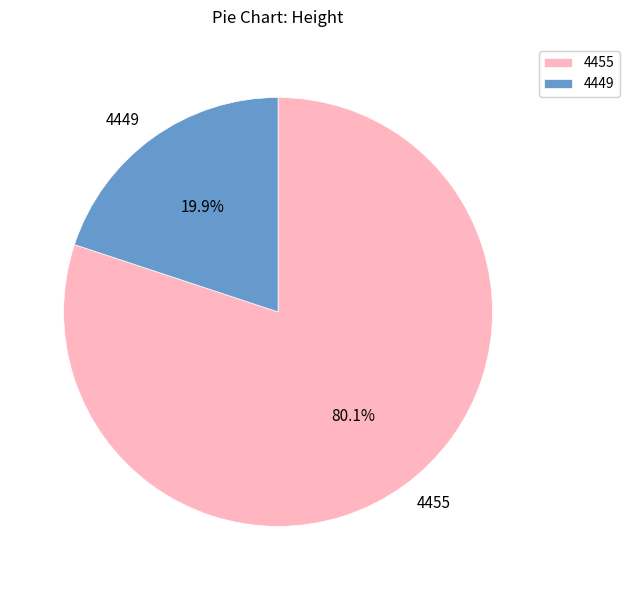

The 4449 slice represents 27% of the pie. True or false?

False